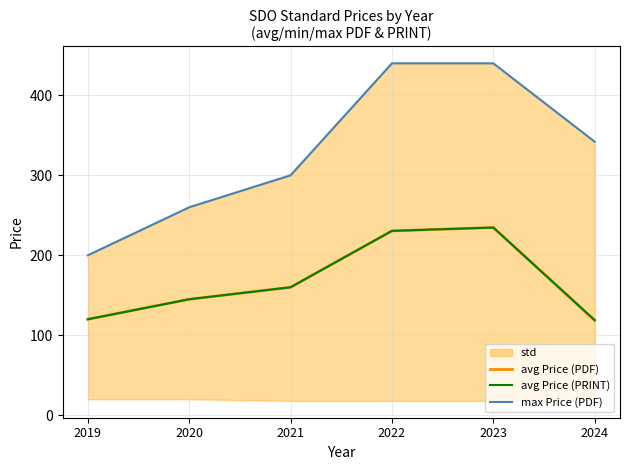

Where is max Price (PDF) nearest to the value 320?

2021